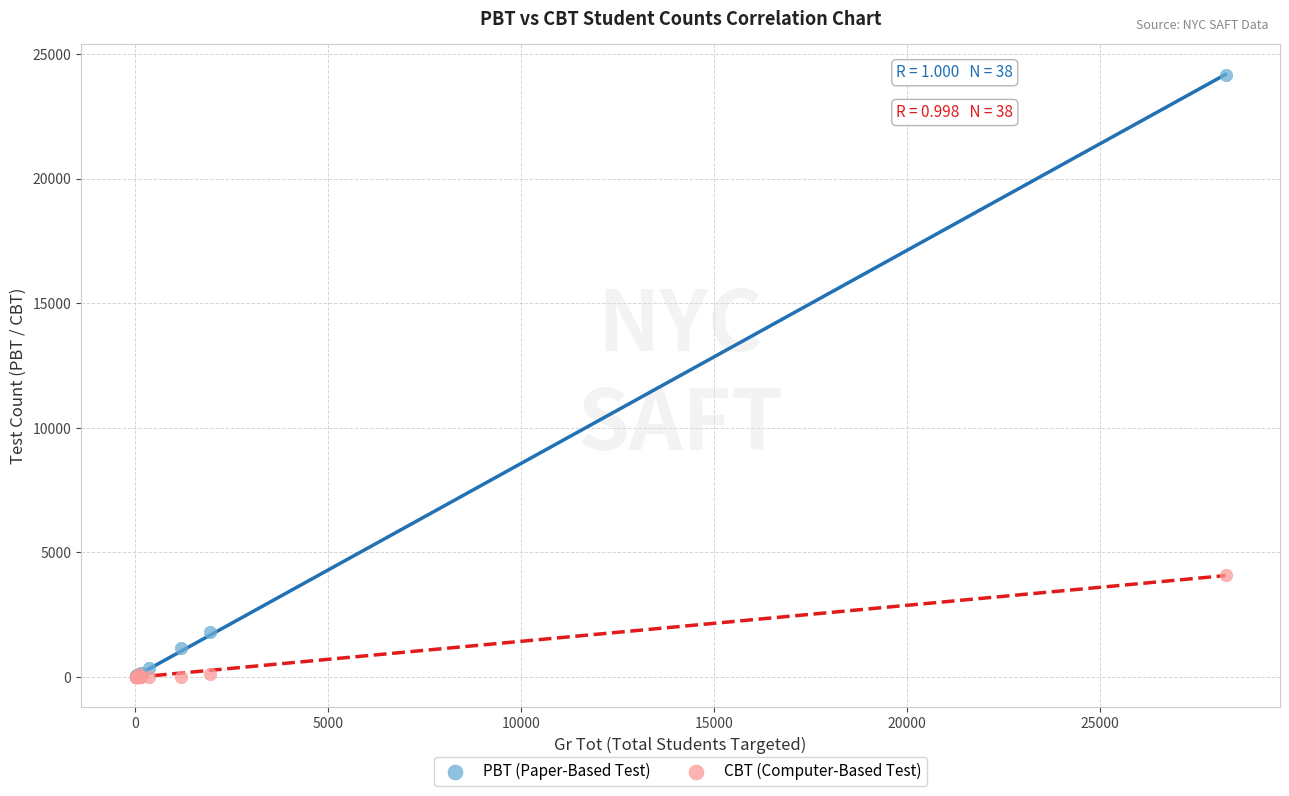

Across all series, what Y value is closest to 12088?

4086